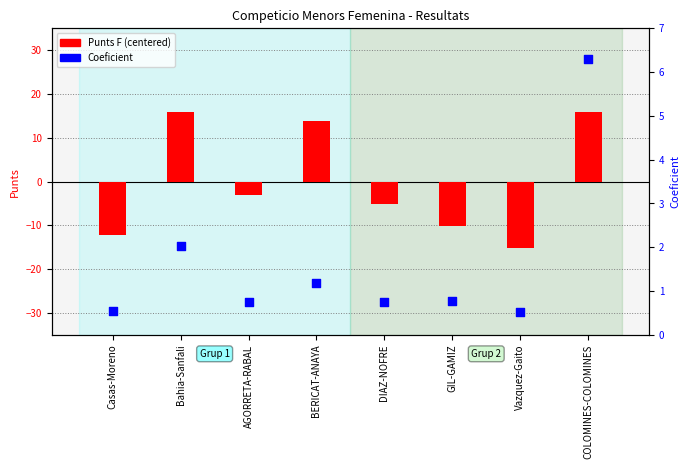

Is the value of Coeficient at COLOMINES-COLOMINES greater than the value of Punts F (centered) at GIL-GAMIZ?

Yes